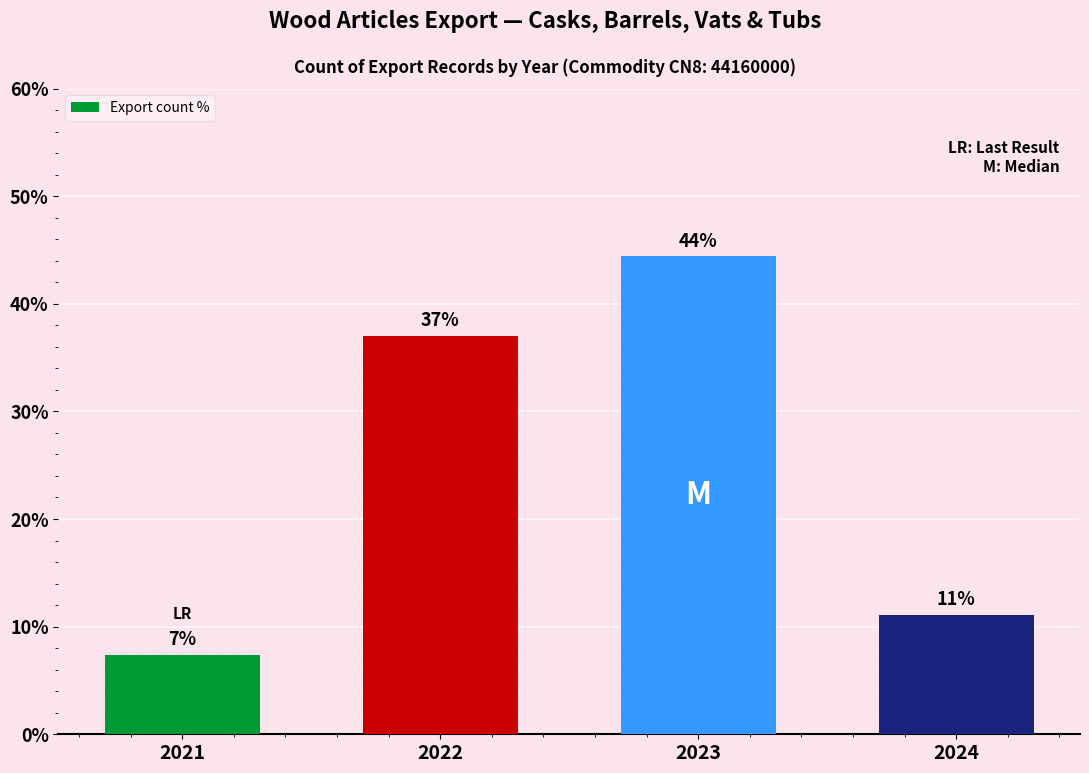

How many bars are there in total?

4